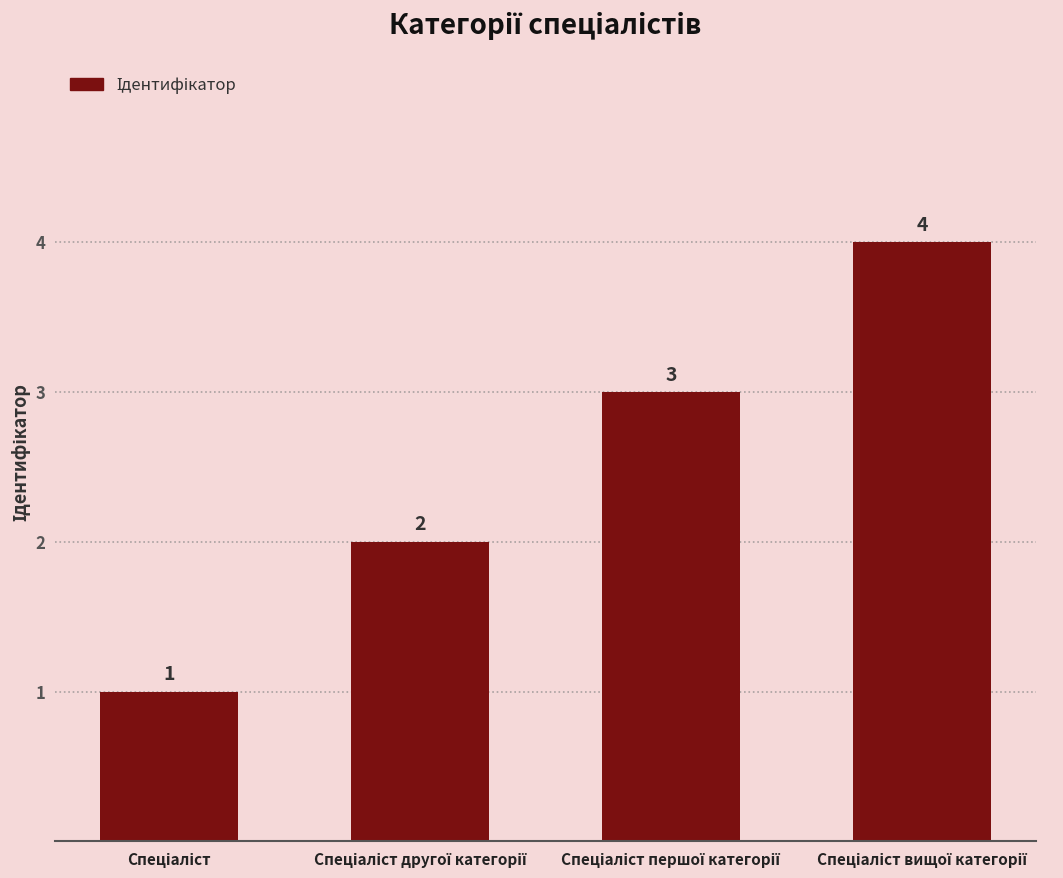

What is the value of the 1st bar from the left?

1